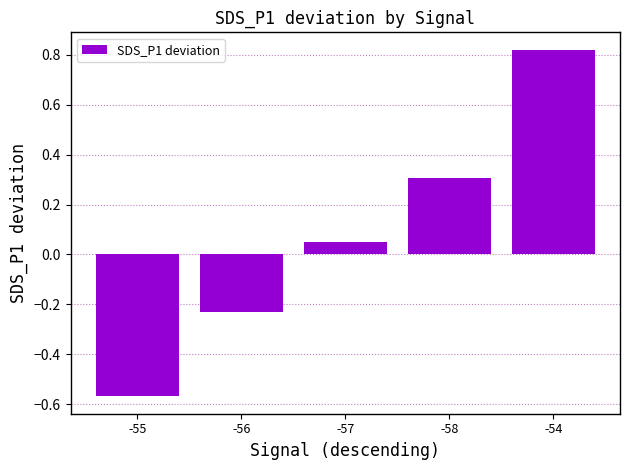

What is the difference between the values at -58 and -56?

0.5